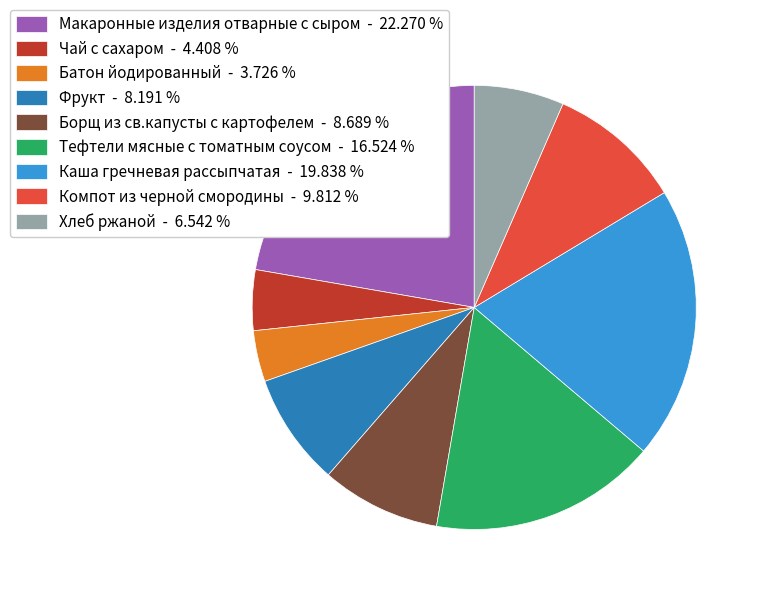

Count the number of slices in the pie.

9